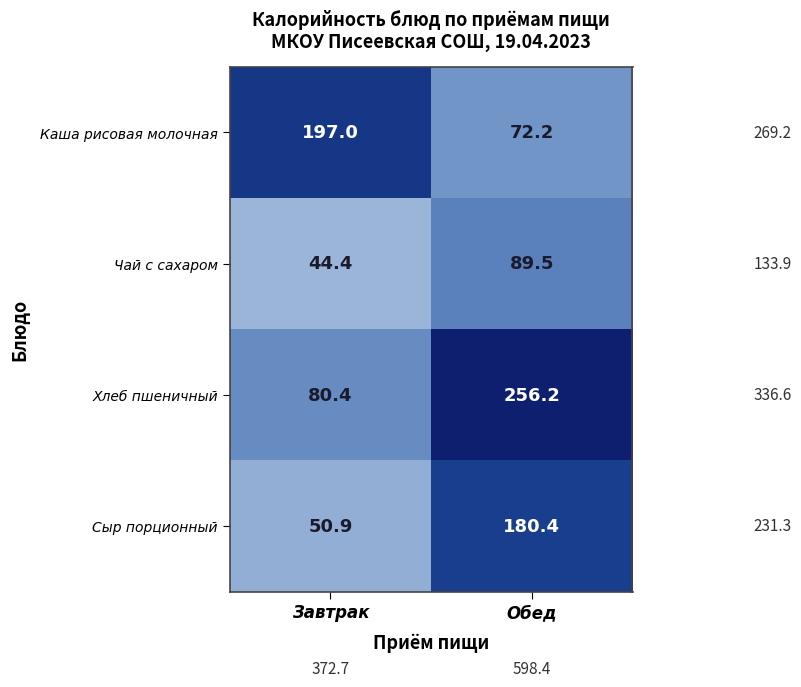

What is the sum of the Хлеб пшеничный values at Обед and Завтрак?

336.6